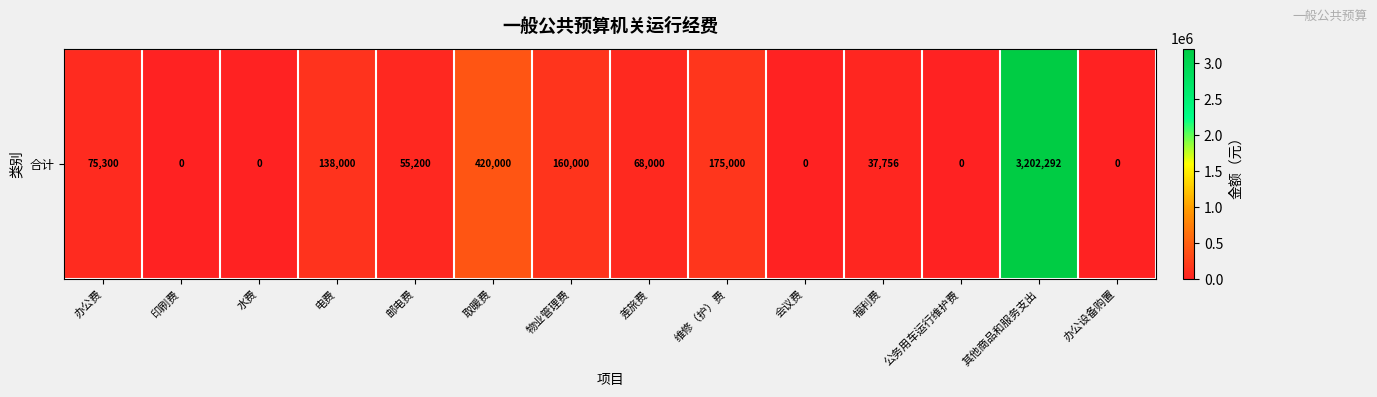

Between 电费 and 办公费, which is larger?

电费